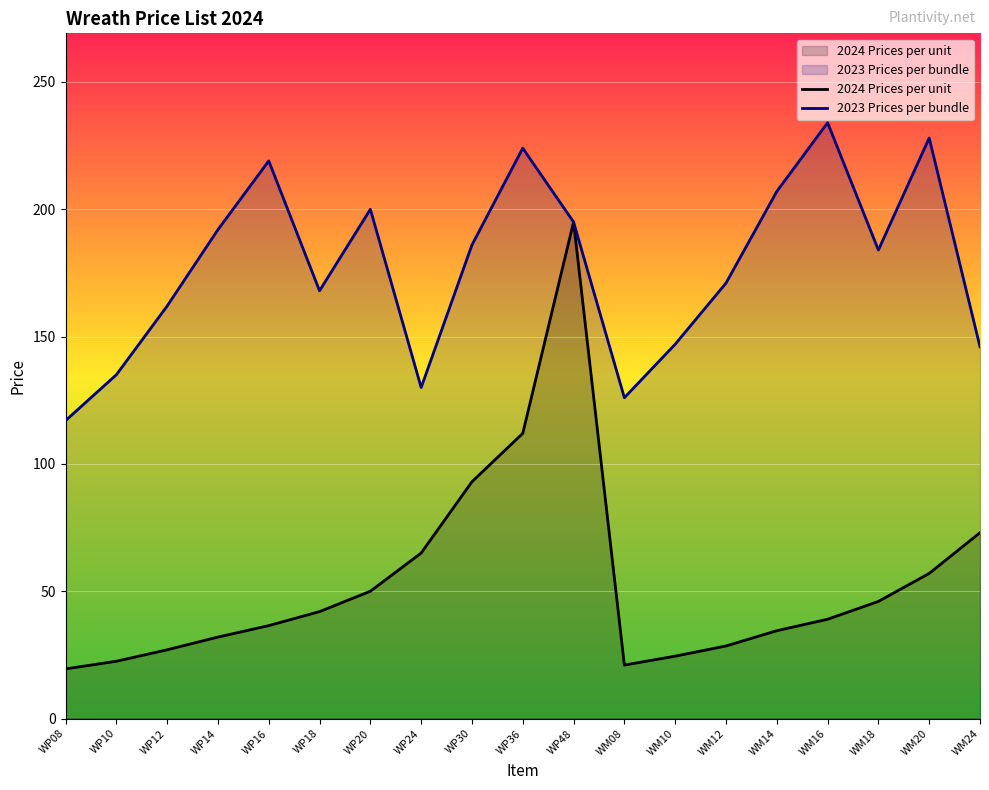

What are all the series names shown in the legend?

2024 Prices per unit, 2023 Prices per bundle